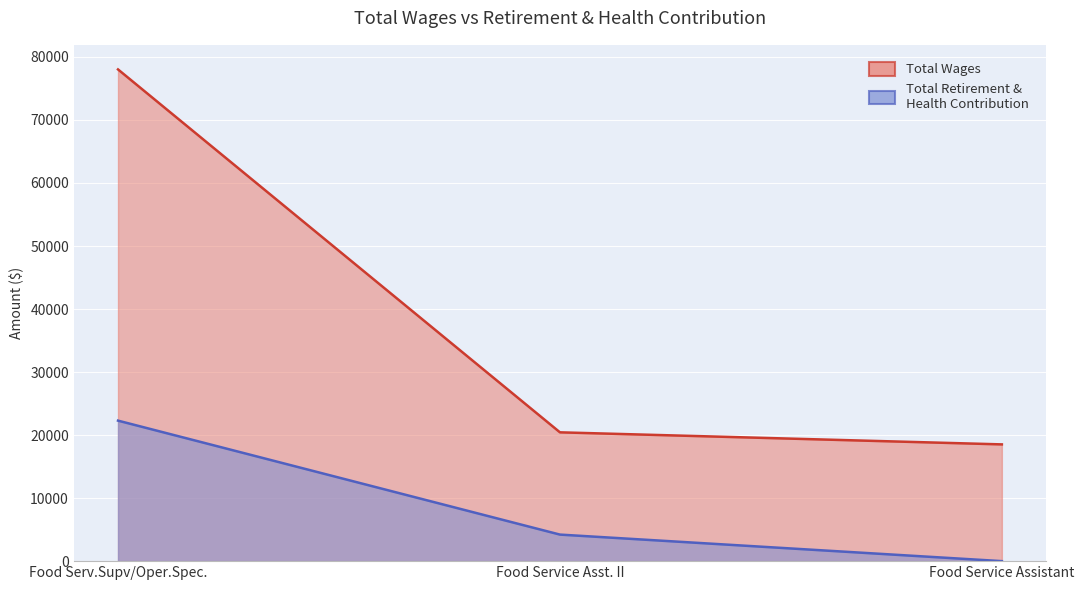

Count the number of data series in this chart.

2